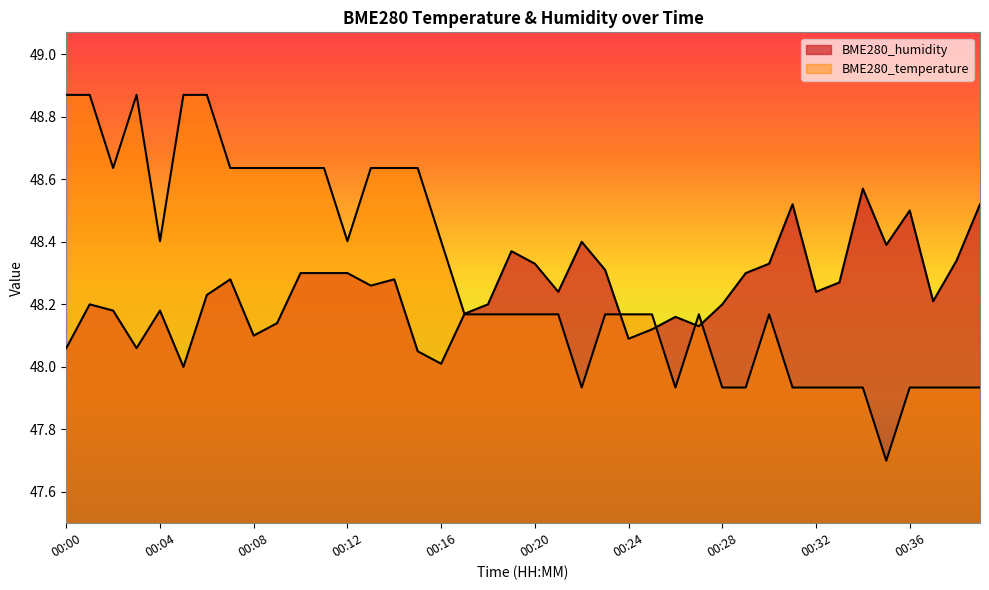

Reading left to right, what are all the values shown in this chart?

BME280_temperature: 00:00=48.9	00:01=48.9	00:02=48.6	00:03=48.9	00:04=48.4	00:05=48.9	00:06=48.9	00:07=48.6	00:08=48.6	00:09=48.6	00:10=48.6	00:11=48.6	00:12=48.4	00:13=48.6	00:14=48.6	00:15=48.6	00:16=48.4	00:17=48.2	00:18=48.2	00:19=48.2	00:20=48.2	00:21=48.2	00:22=47.9	00:23=48.2	00:24=48.2	00:25=48.2	00:26=47.9	00:27=48.2	00:28=47.9	00:29=47.9	00:30=48.2	00:31=47.9	00:32=47.9	00:33=47.9	00:34=47.9	00:35=47.7	00:36=47.9	00:37=47.9	00:38=47.9	00:39=47.9
BME280_humidity: 00:00=48.1	00:01=48.2	00:02=48.2	00:03=48.1	00:04=48.2	00:05=48.0	00:06=48.2	00:07=48.3	00:08=48.1	00:09=48.1	00:10=48.3	00:11=48.3	00:12=48.3	00:13=48.3	00:14=48.3	00:15=48.0	00:16=48.0	00:17=48.2	00:18=48.2	00:19=48.4	00:20=48.3	00:21=48.2	00:22=48.4	00:23=48.3	00:24=48.1	00:25=48.1	00:26=48.2	00:27=48.1	00:28=48.2	00:29=48.3	00:30=48.3	00:31=48.5	00:32=48.2	00:33=48.3	00:34=48.6	00:35=48.4	00:36=48.5	00:37=48.2	00:38=48.3	00:39=48.5